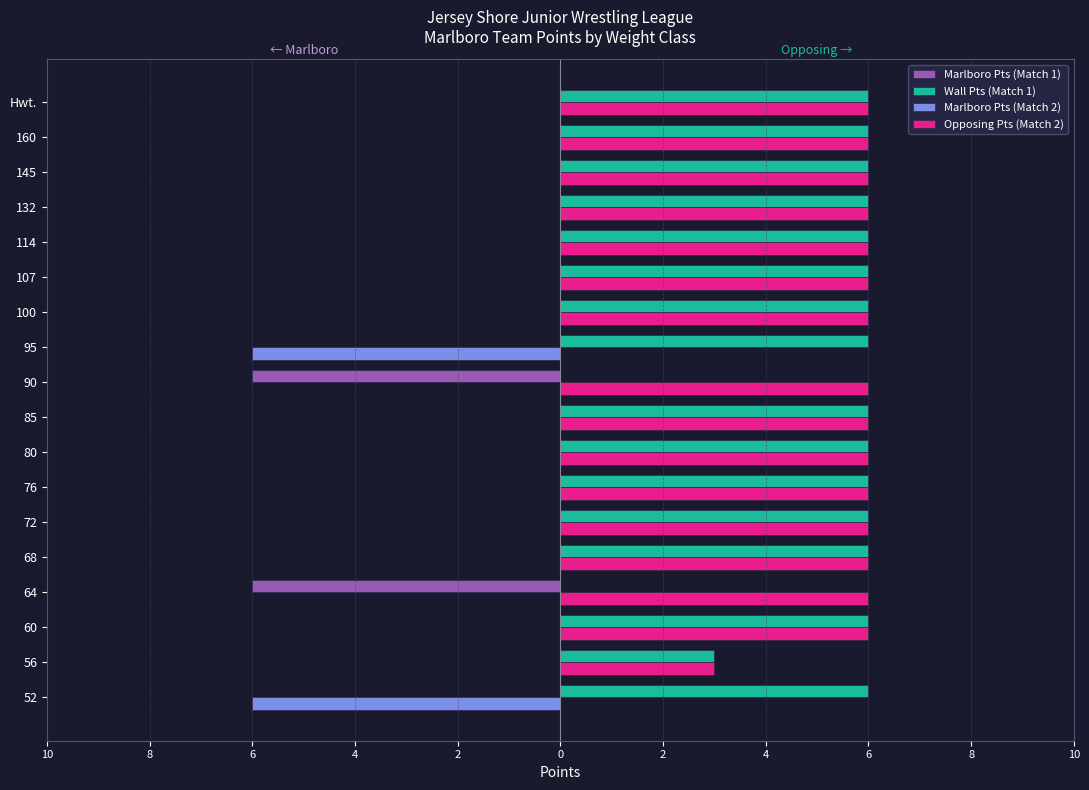

List the series in order of their peak value, lowest first.

Marlboro Pts (Match 1), Marlboro Pts (Match 2), Wall Pts (Match 1), Opposing Pts (Match 2)